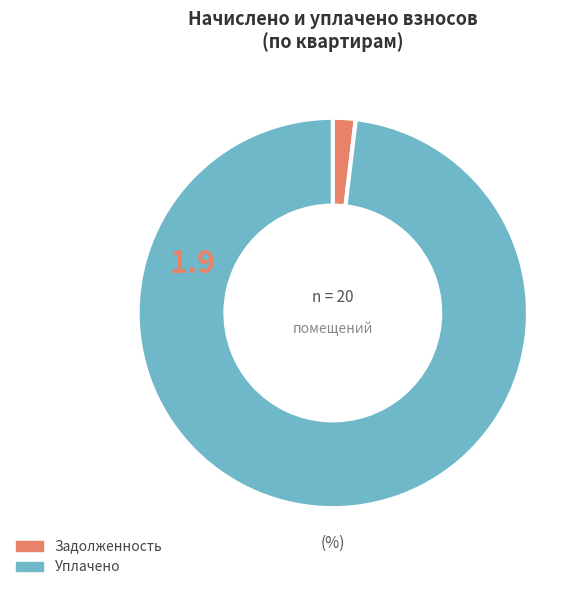

What is the largest slice in the pie chart?

Уплачено